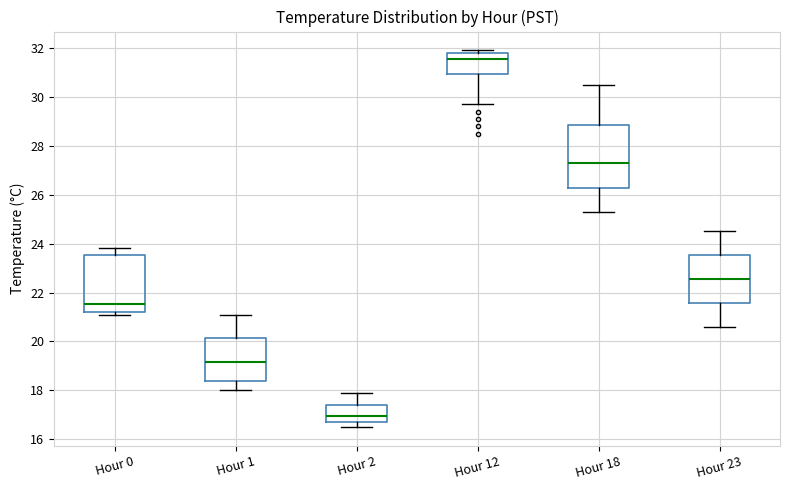

Where is the lower edge of the box for Hour 2 on the y-axis? The values are not printed on the chart, so give them approximately, as read against the axis.

16.8